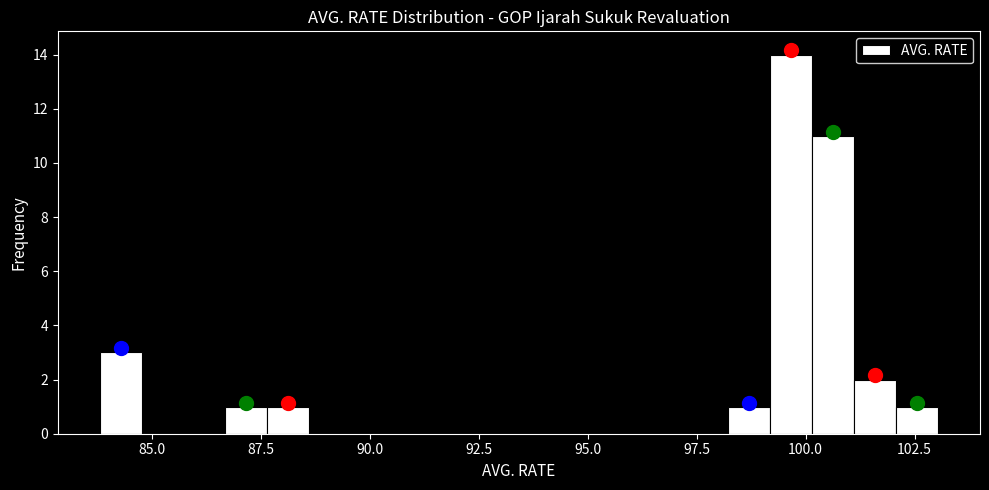

Read against the x-axis, roughly where is the centre of the tallest bar?

99.5